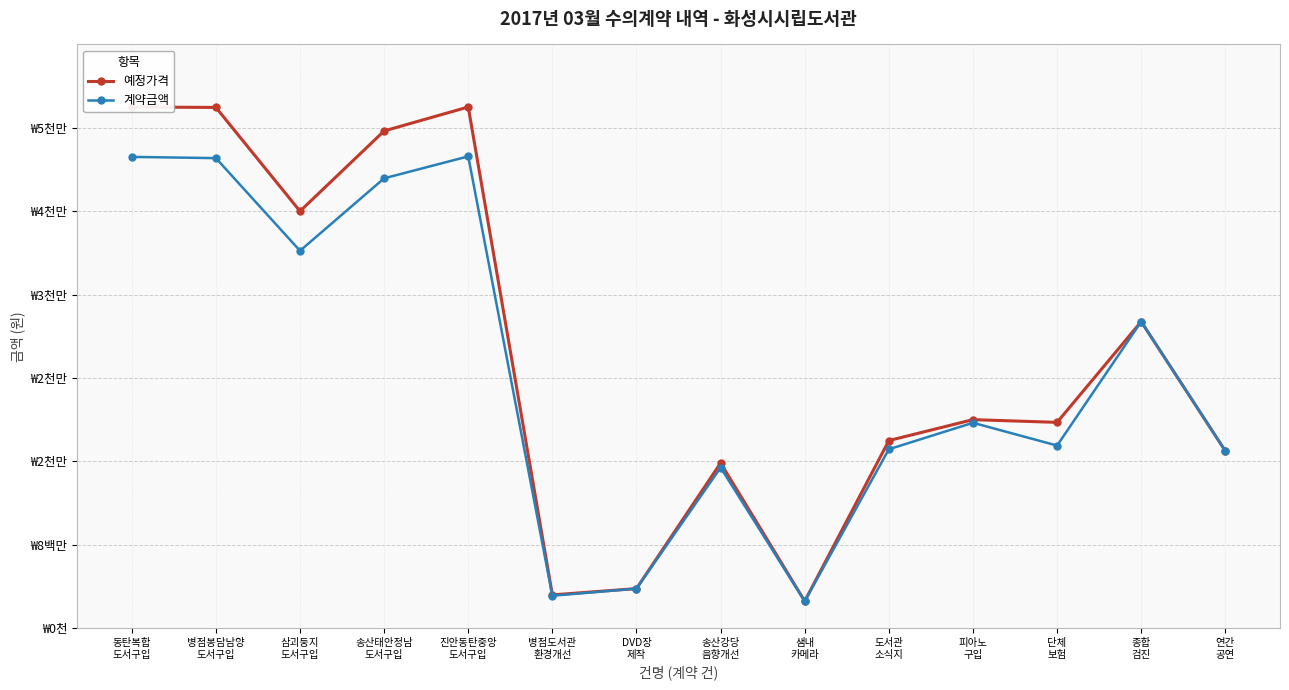

List the labels in order of 계약금액 value, largest first.

진안동탄중앙
도서구입, 동탄복합
도서구입, 병점봉담남양
도서구입, 송산태안정남
도서구입, 삼괴둥지
도서구입, 종합
검진, 피아노
구입, 단체
보험, 도서관
소식지, 연간
공연, 송산강당
음향개선, DVD장
제작, 병점도서관
환경개선, 샘내
카메라